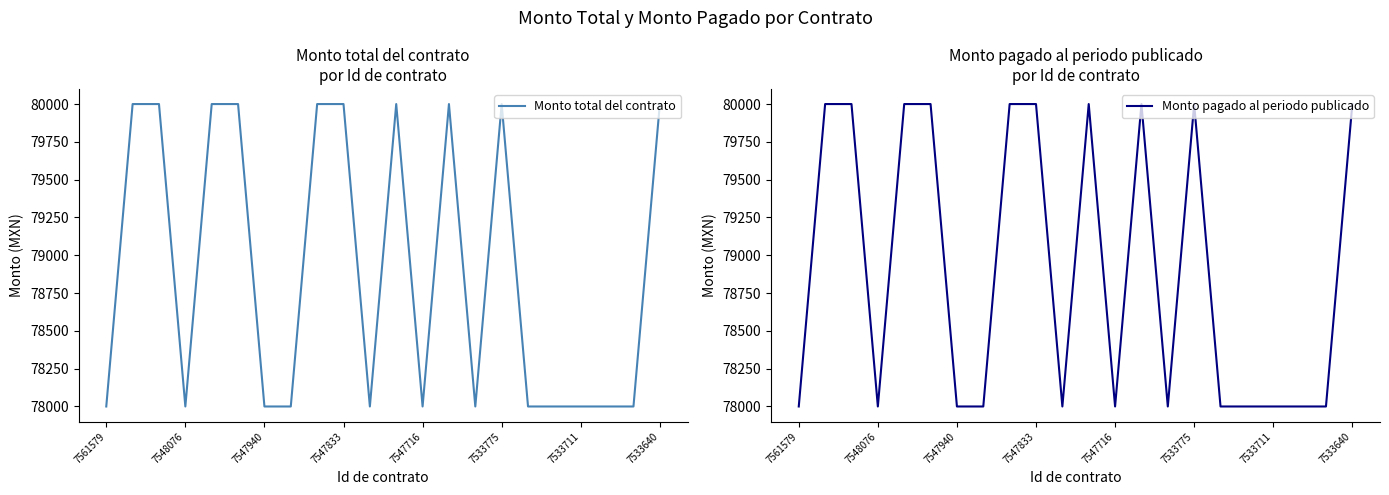

Is it true that Monto total del contrato equals 80000 at 7533640?

True